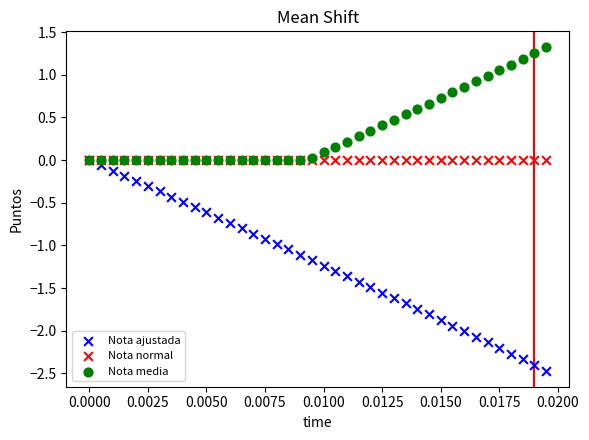

Which series reaches the minimum Y coordinate?

Nota ajustada